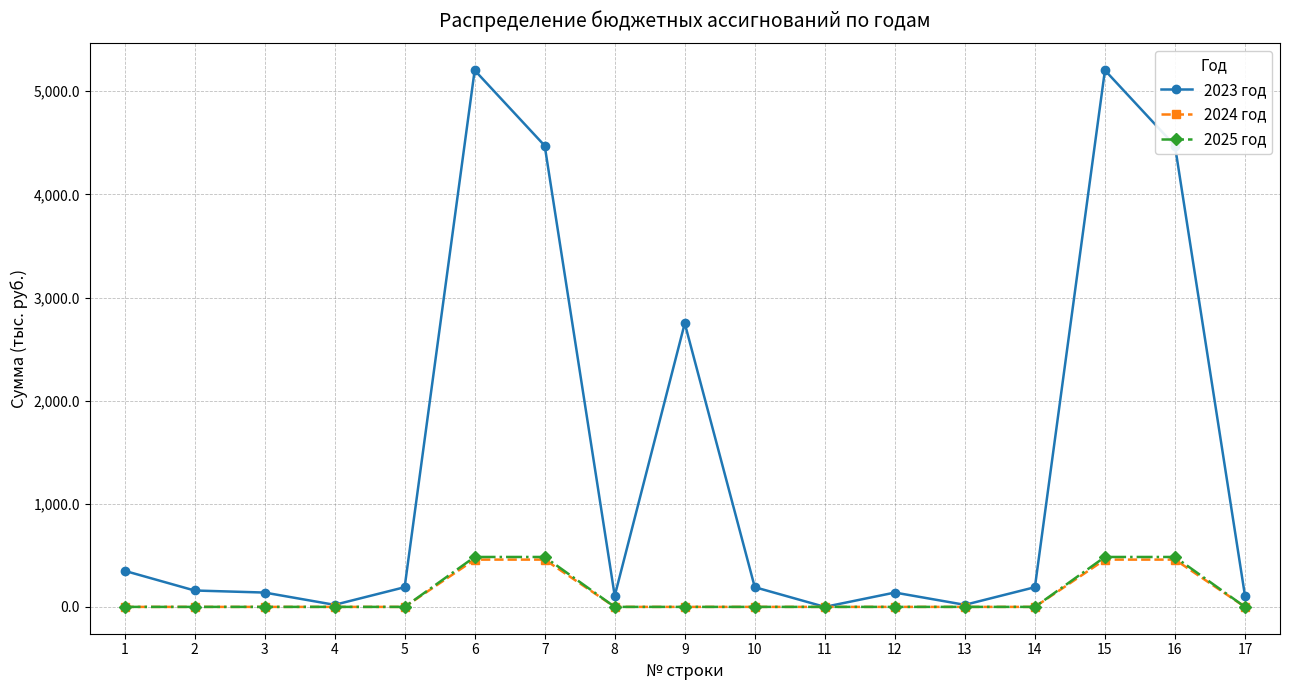

Which series has the largest total across all categories?

2023 год